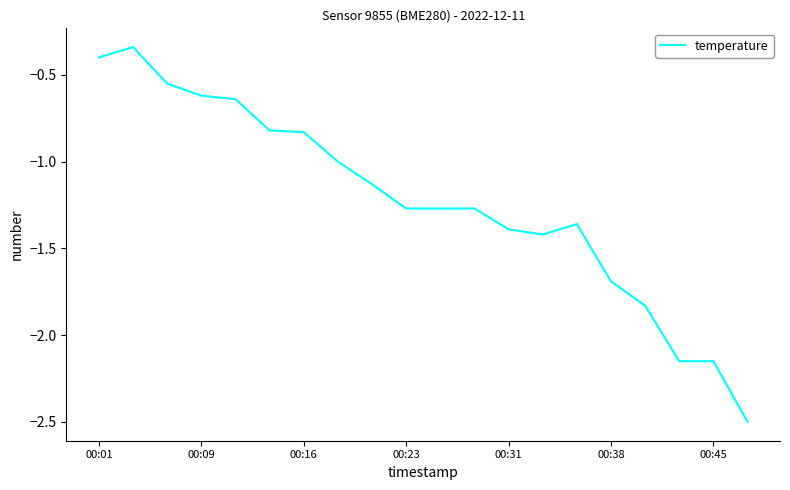

Does the chart display data point markers on the line(s)?

No